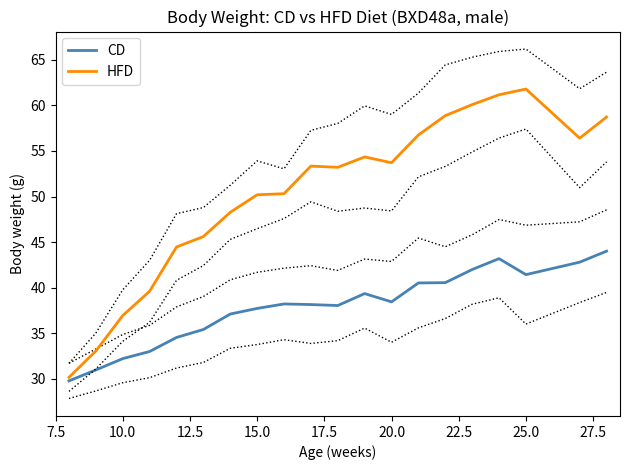

Is it true that HFD equals 65.8 at 15.0?

False